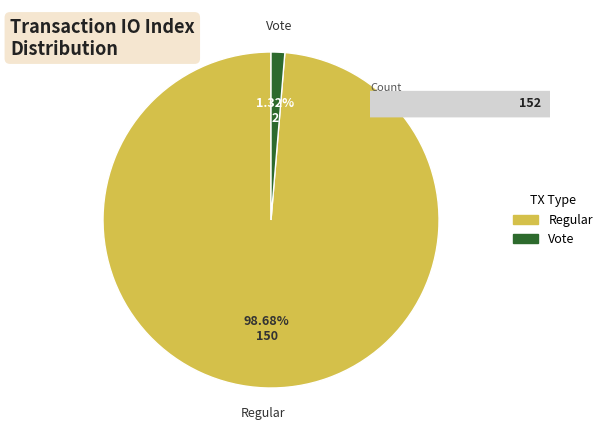

Is there a majority slice in this chart?

Yes